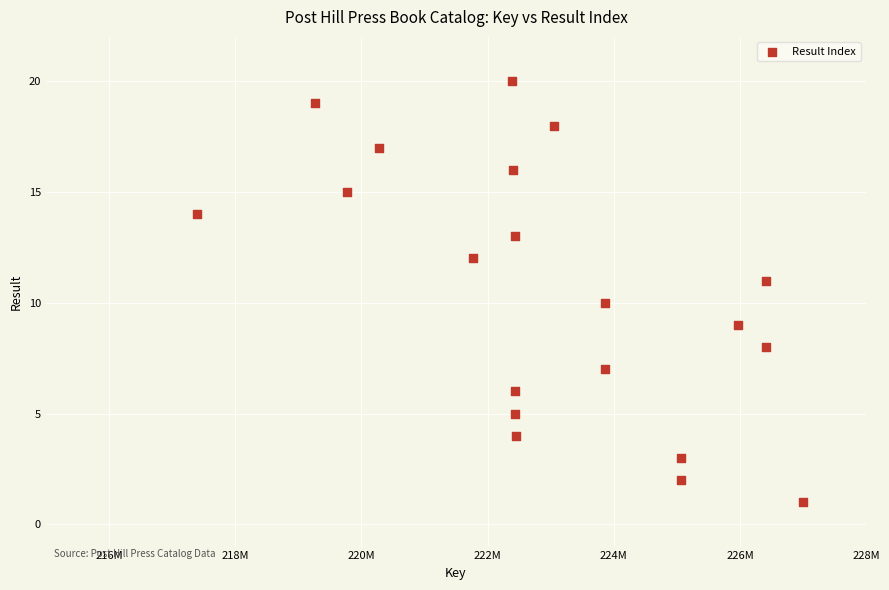

What is the range of X values (max minus min)?

9593926